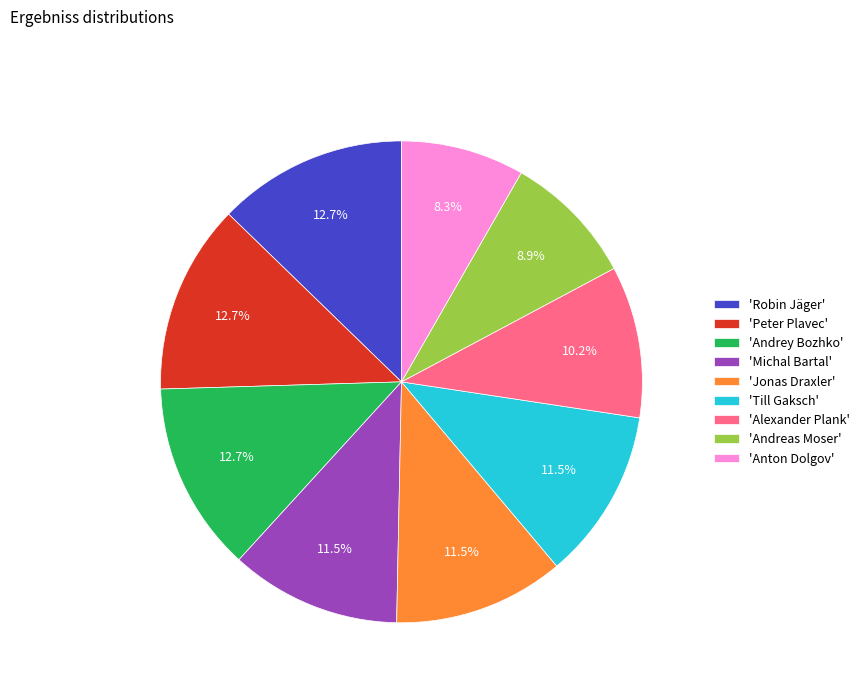

What is the ratio of the value at 'Alexander Plank' to the value at 'Till Gaksch'?

0.9